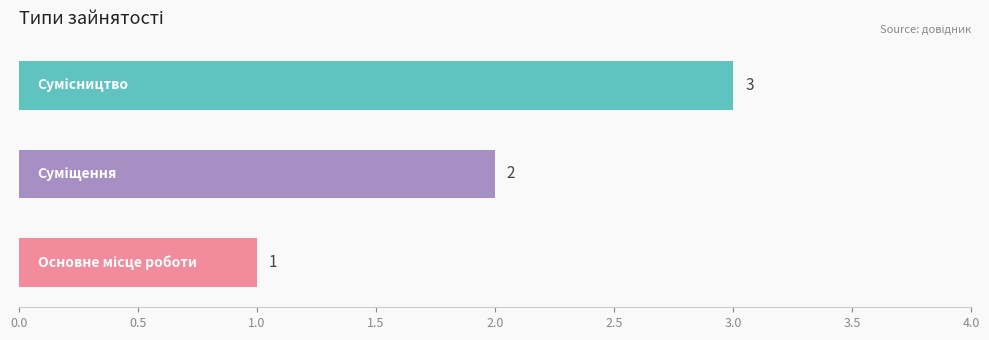

How many values are between 1 and 3?

3